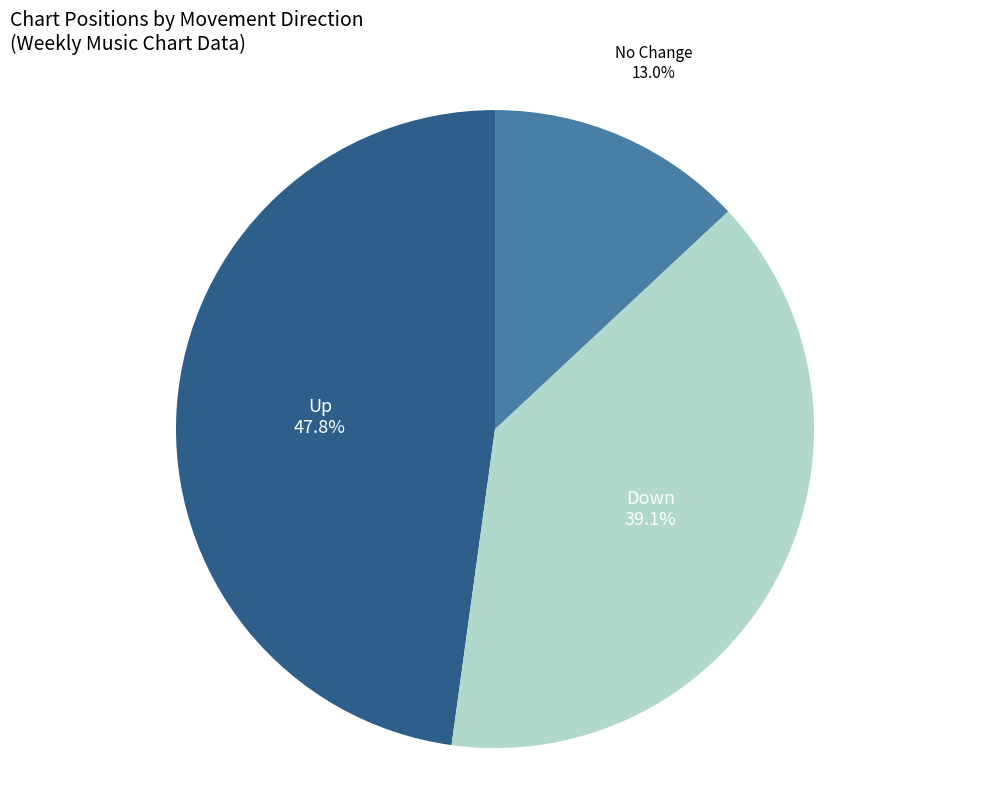

Is there any slice that represents more than half of the pie?

No